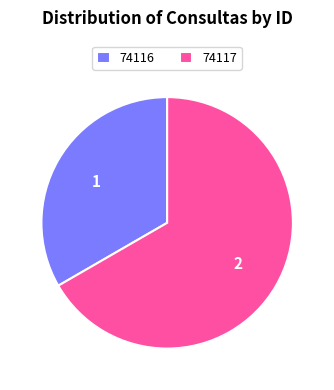

Is there any slice that represents more than half of the pie?

Yes